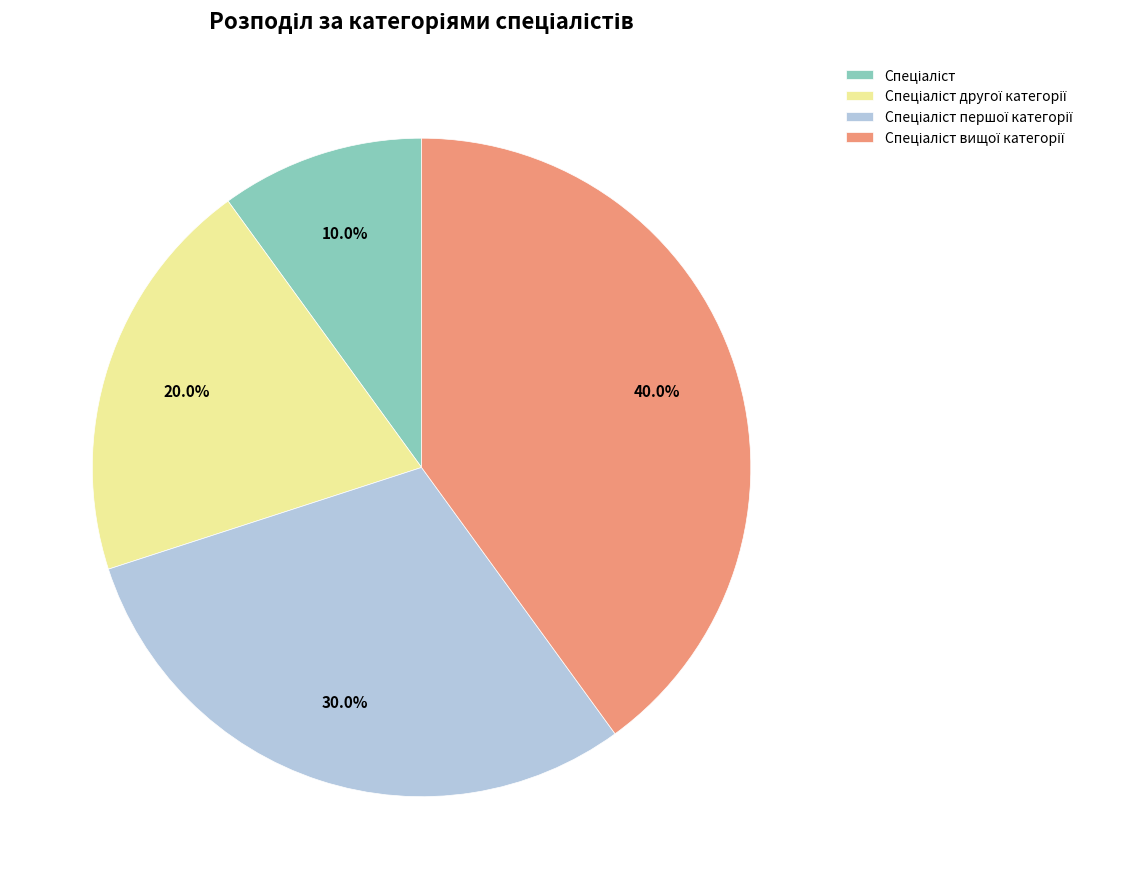

Is there any slice that represents more than half of the pie?

No